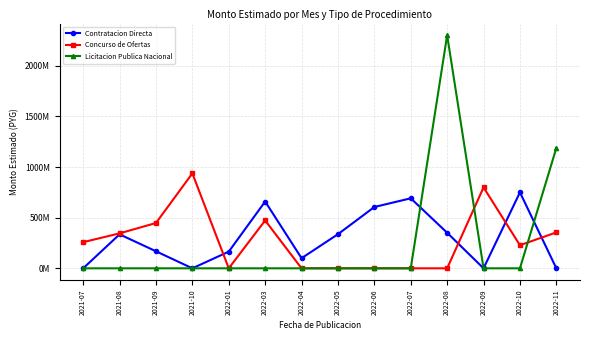

Is this an area chart (filled region under the line)?

No